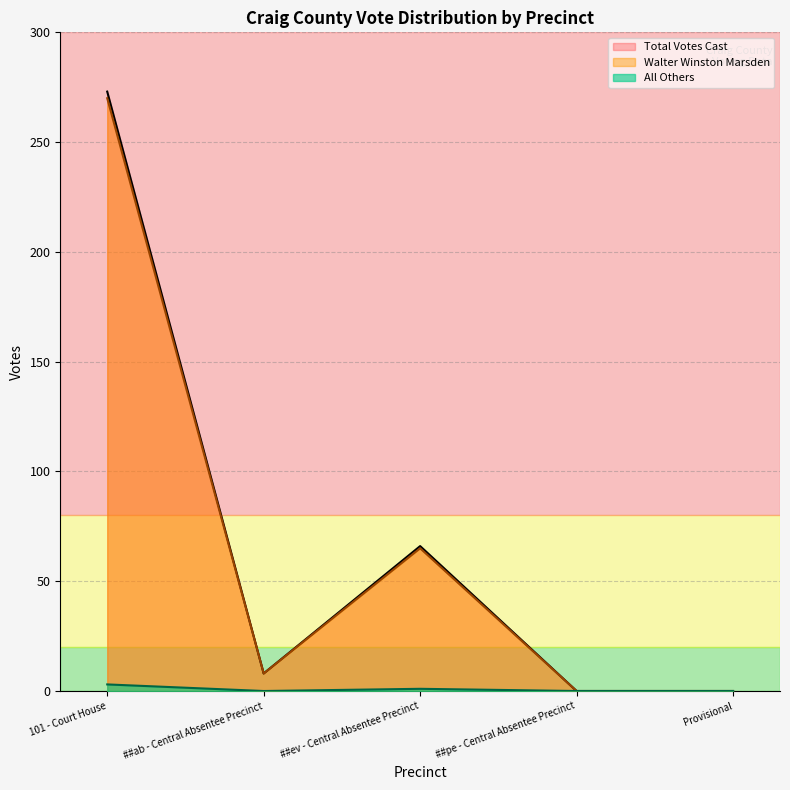

What are all the series names shown in the legend?

Total Votes Cast, Walter Winston Marsden, All Others